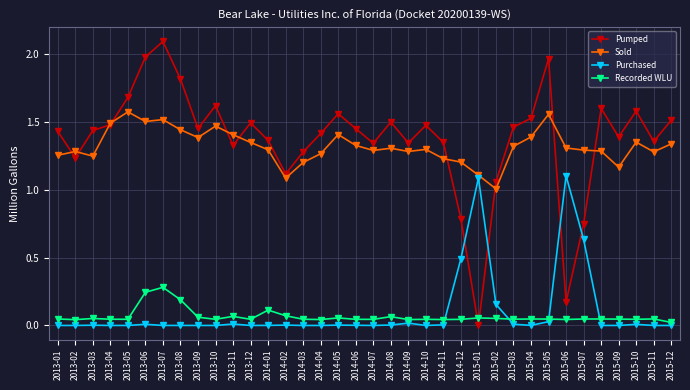

The value of Purchased at 2014-01 is 0.0. True or false?

True